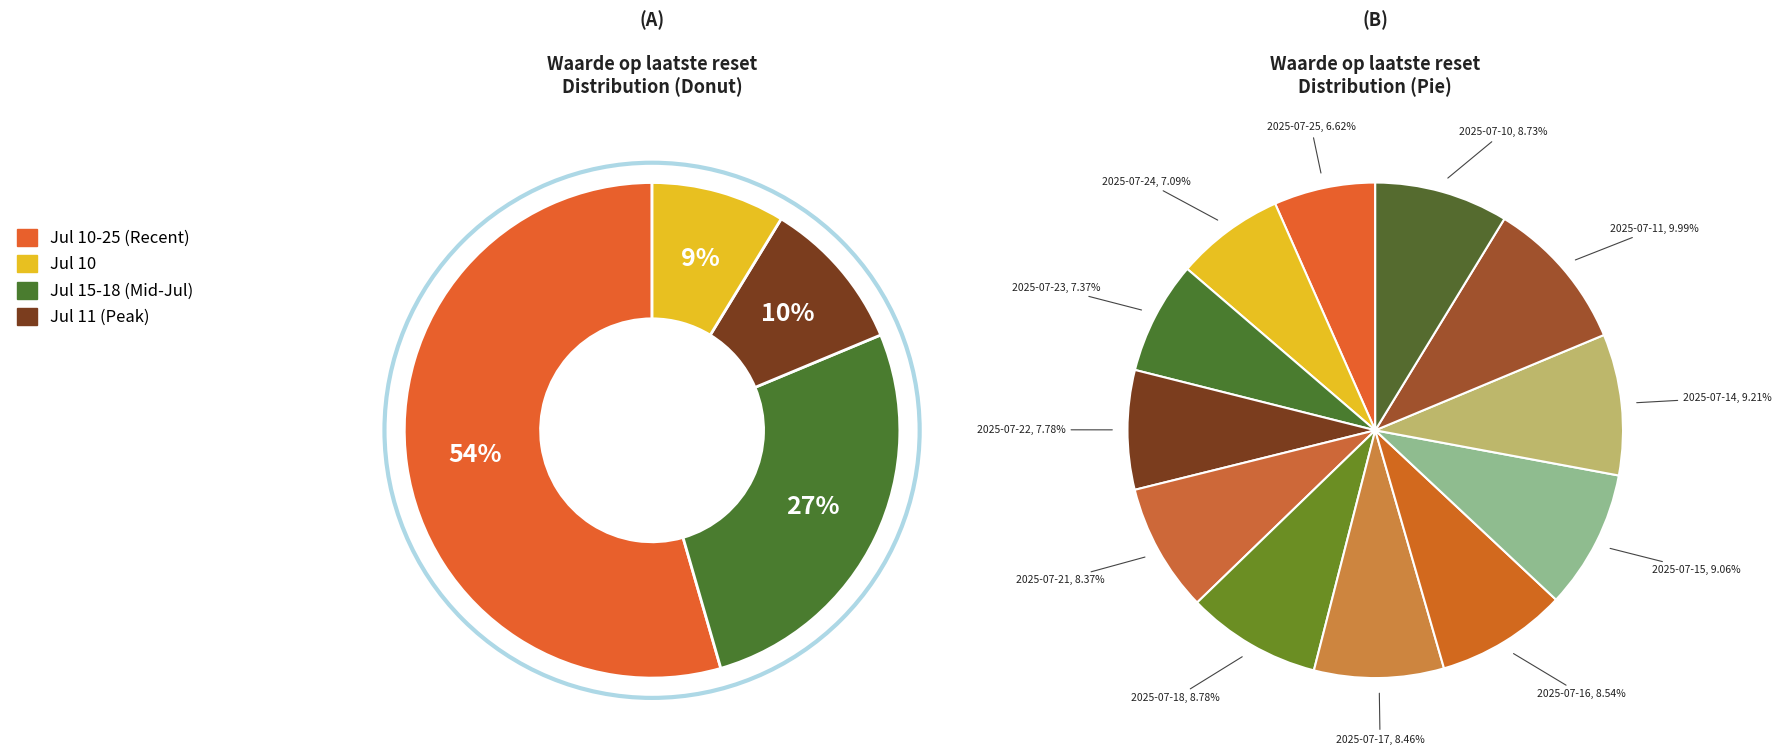

What percentage is the 2025-07-10 slice, to the nearest percent?

9%